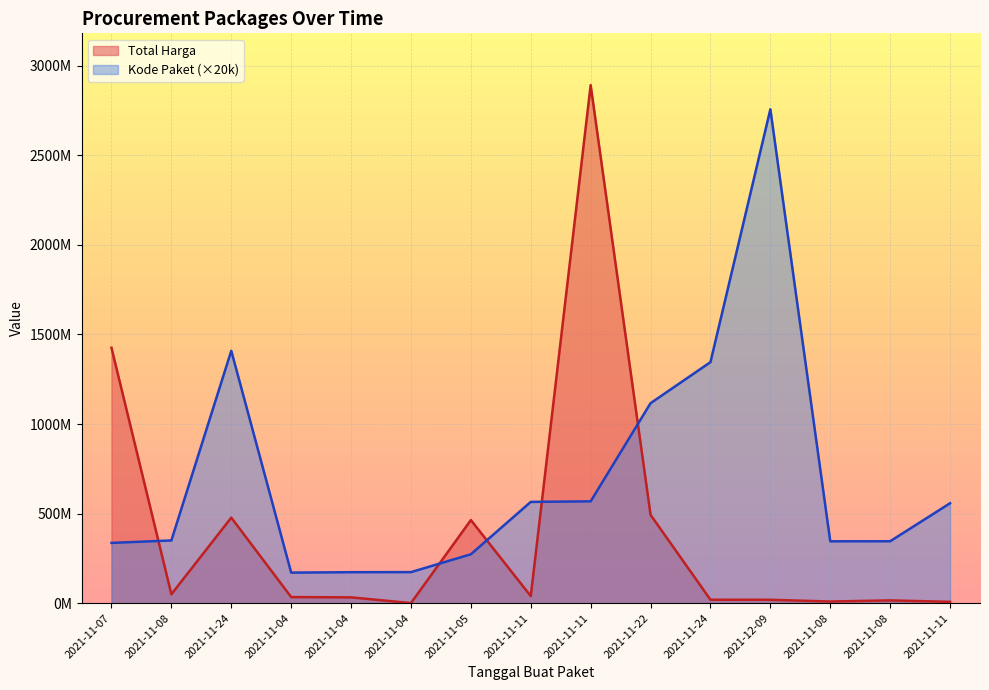

Reading right to left, extract all data points from this chart.

Total Harga: 7401240	15513960	9180000	18900000	19175000	493000000	2892122000	39440000	464002100	577875	32441200	34000000	477600000	49730040	1425867900
Kode Paket: 557820000	345660000	345440000	2757520000	1345580000	1116520000	568500000	565420000	273040000	173360000	172920000	170600000	1409060000	350180000	336460000